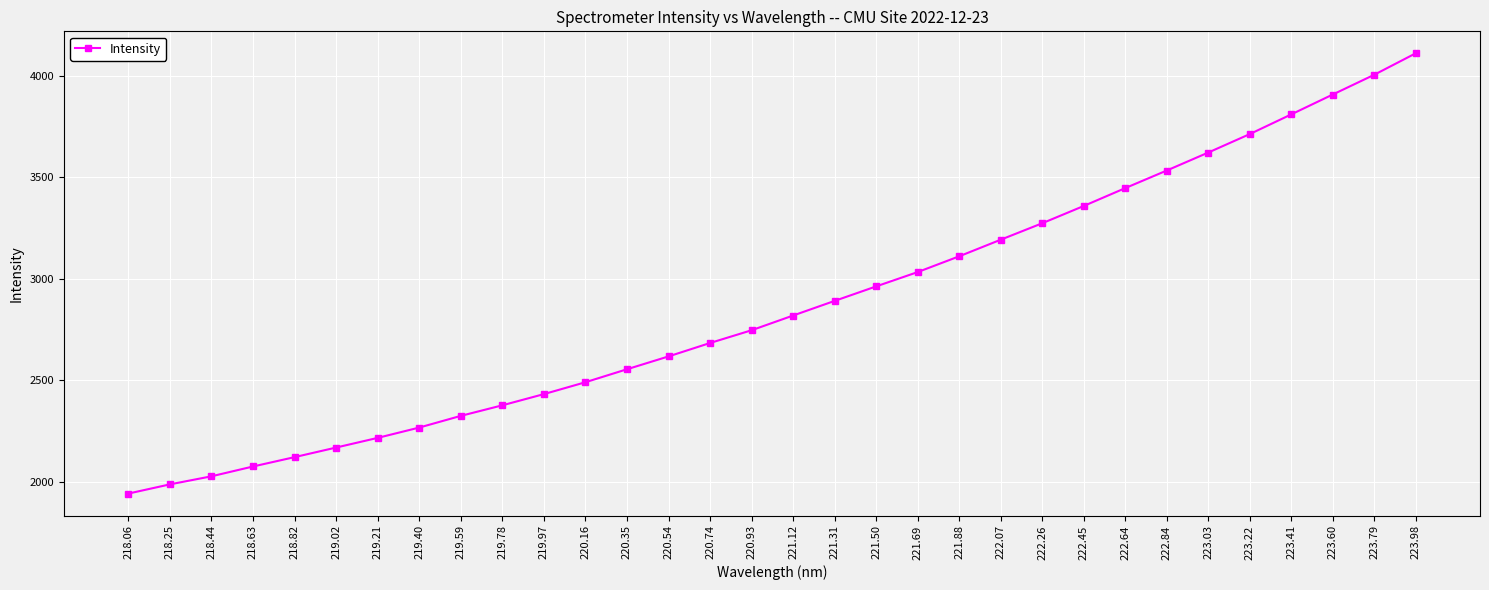

At which category does the chart reach its minimum across all series?

218.06